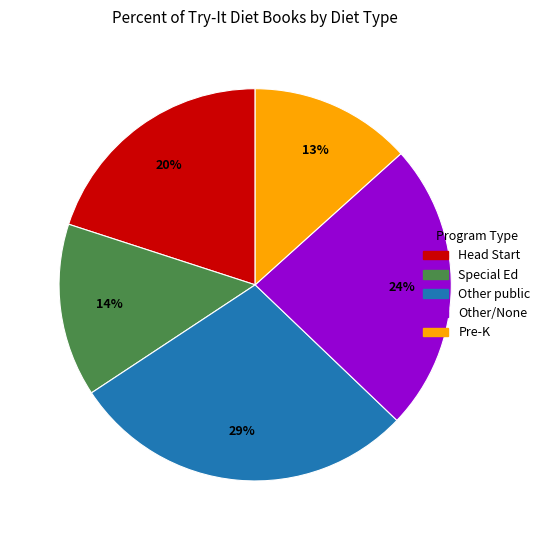

To the nearest percent, what is the average slice percentage?

20%